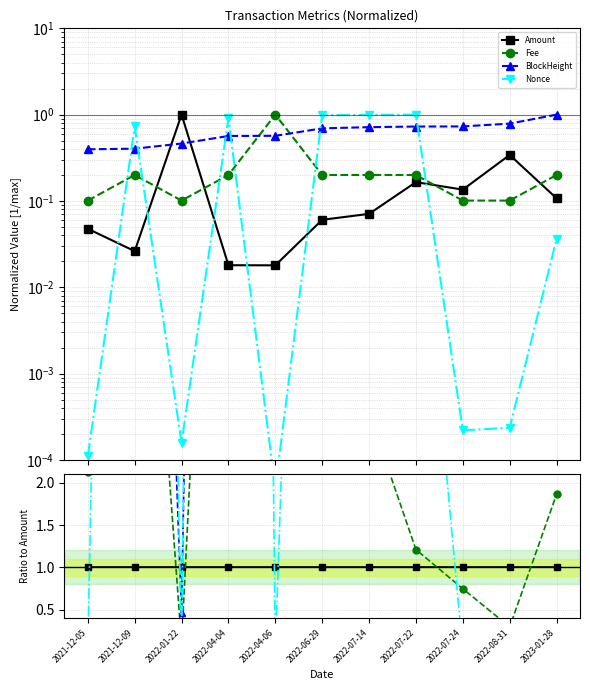

What is the value of the Fee point at the 9th from the left?

0.7